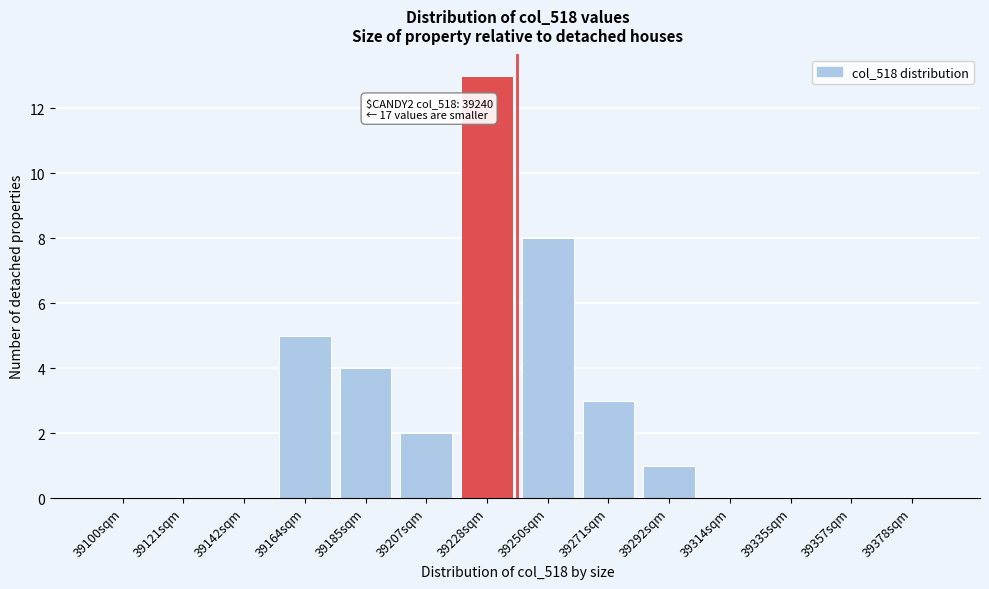

Reading left to right, transcribe all the data shown in this chart.

39100sqm=0	39121sqm=0	39142sqm=0	39164sqm=5	39185sqm=4	39207sqm=2	39228sqm=13	39250sqm=8	39271sqm=3	39292sqm=1	39314sqm=0	39335sqm=0	39357sqm=0	39378sqm=0